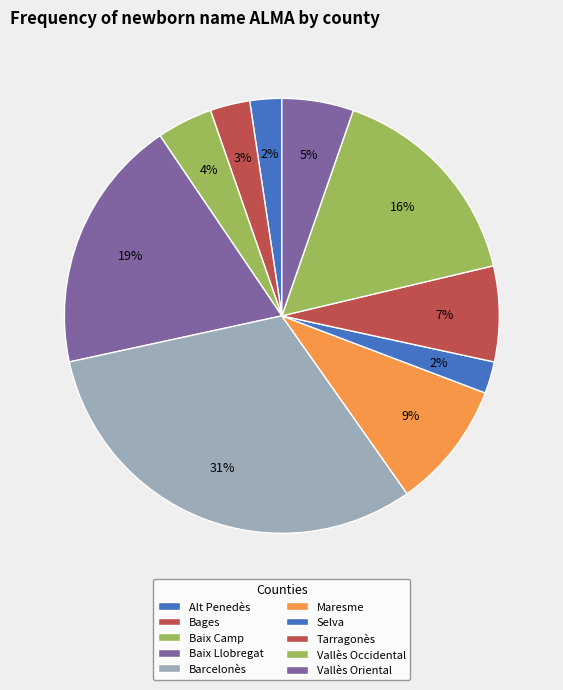

To the nearest percent, what is the combined percentage of Vallès Oriental and Maresme?

15%